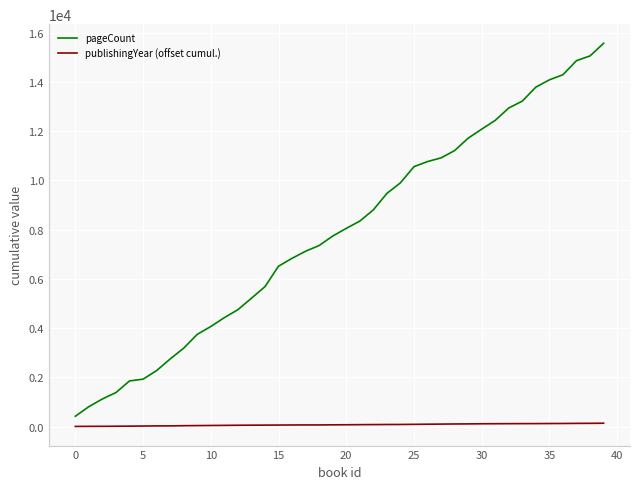

What is the highest value of the pageCount series?

15574